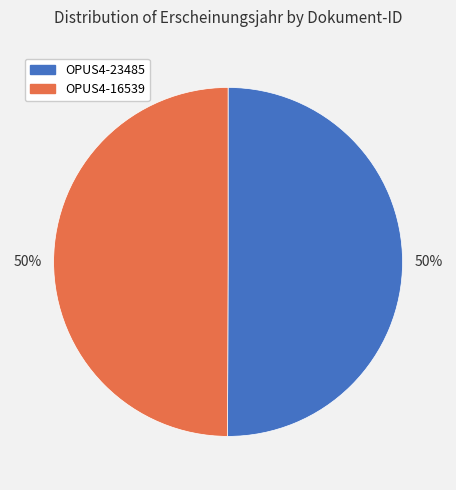

True or false: OPUS4-23485 accounts for 50% of the total.

True